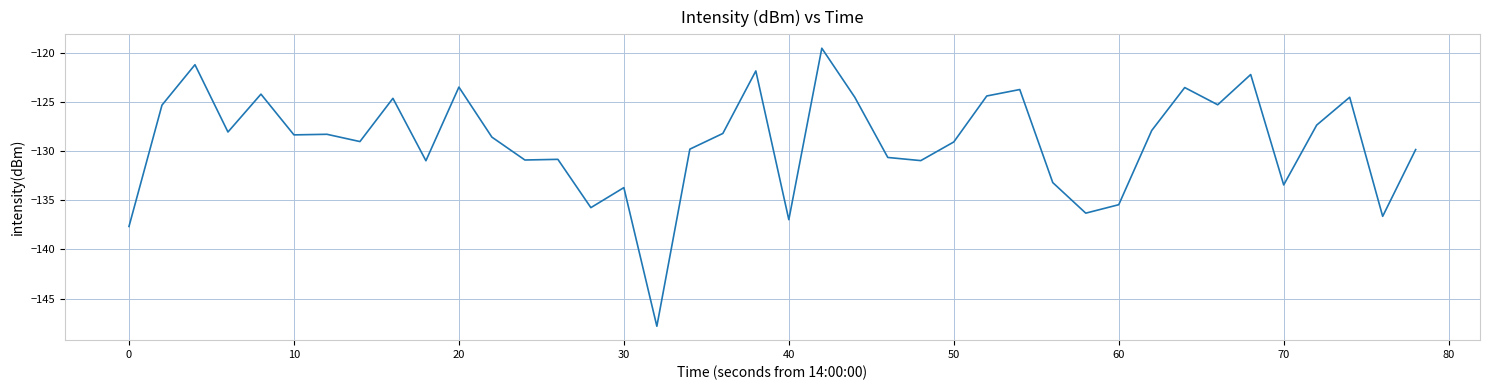

What is the sum of all values?

-5163.2